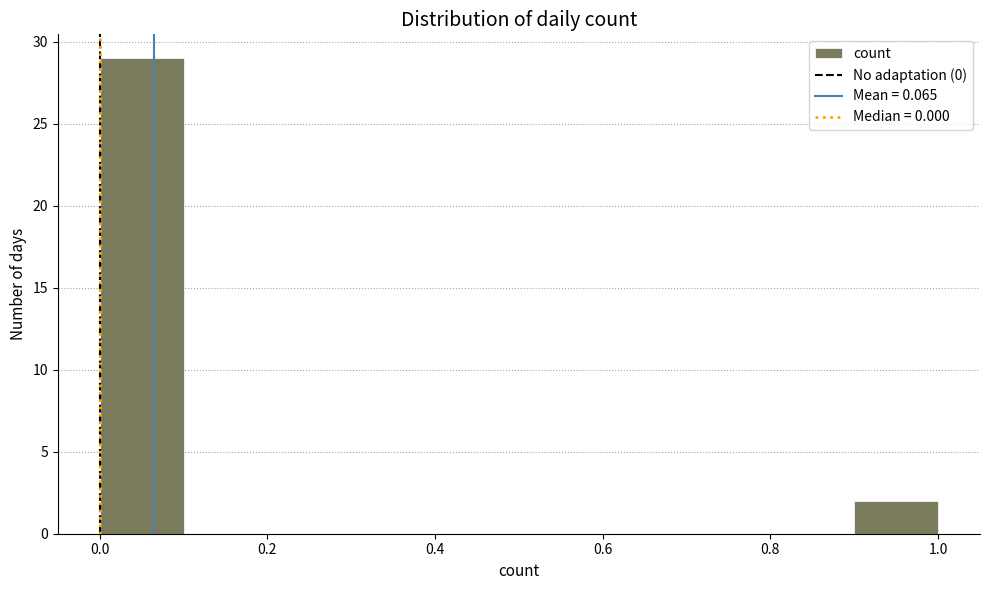

Which range on the x-axis has the tallest bar?

0.0 to 0.1